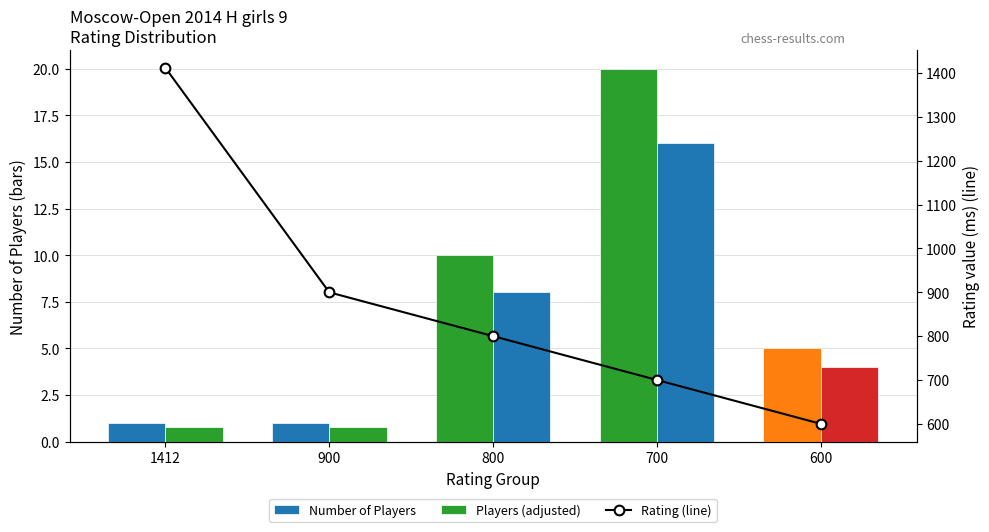

What is the difference between the maximum and minimum values in the Players (adjusted) series?

15.2